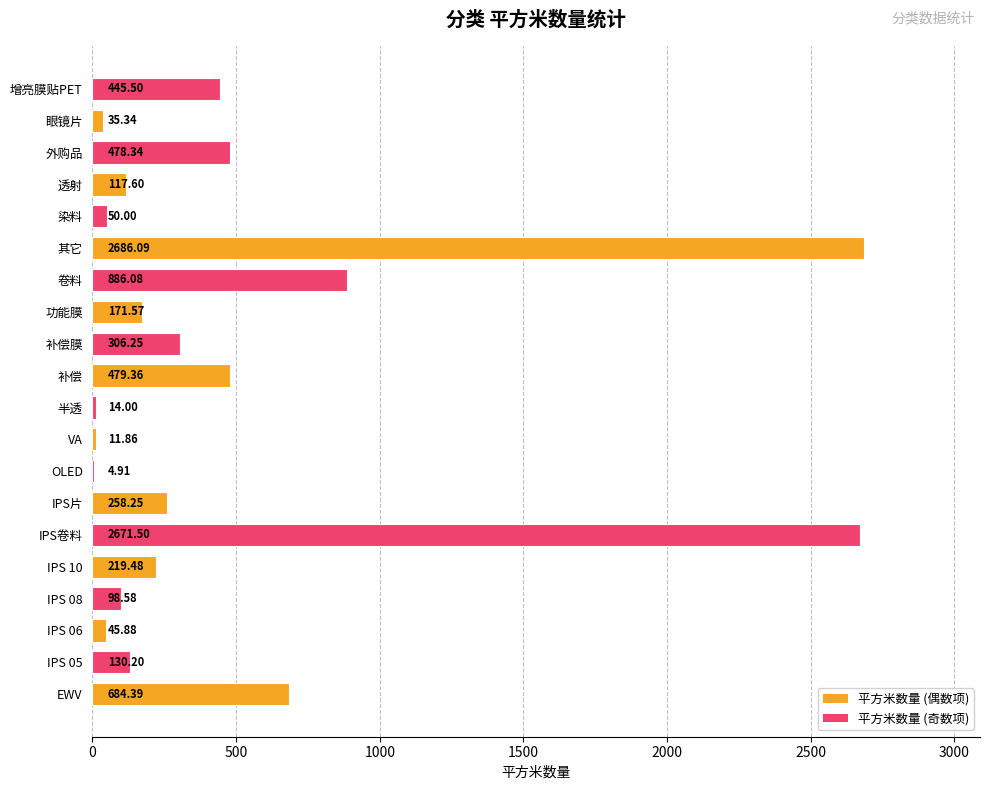

Which has a higher value, IPS 08 or IPS 10?

IPS 10